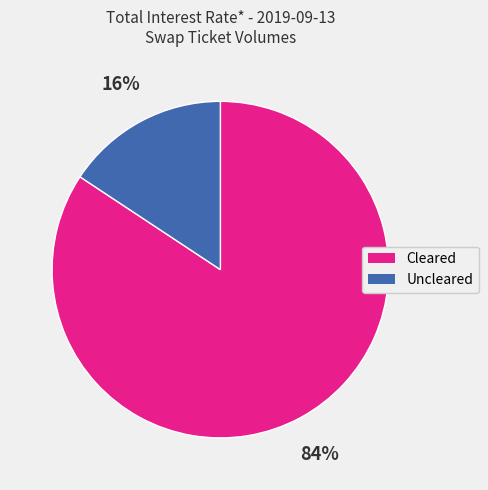

Which has a higher value, Cleared or Uncleared?

Cleared